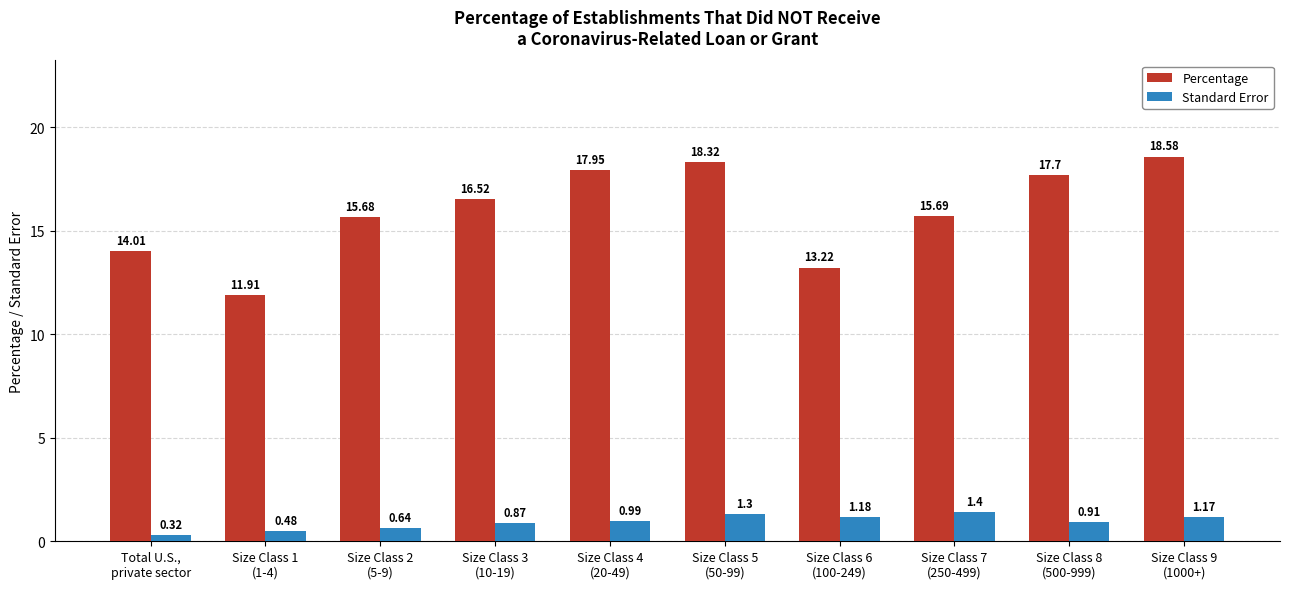

The value of Percentage at Size Class 2
(5-9) is 9.4. True or false?

False